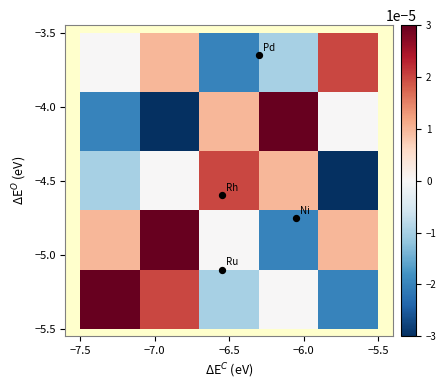

At how many categories does at least one series exceed 0?

5